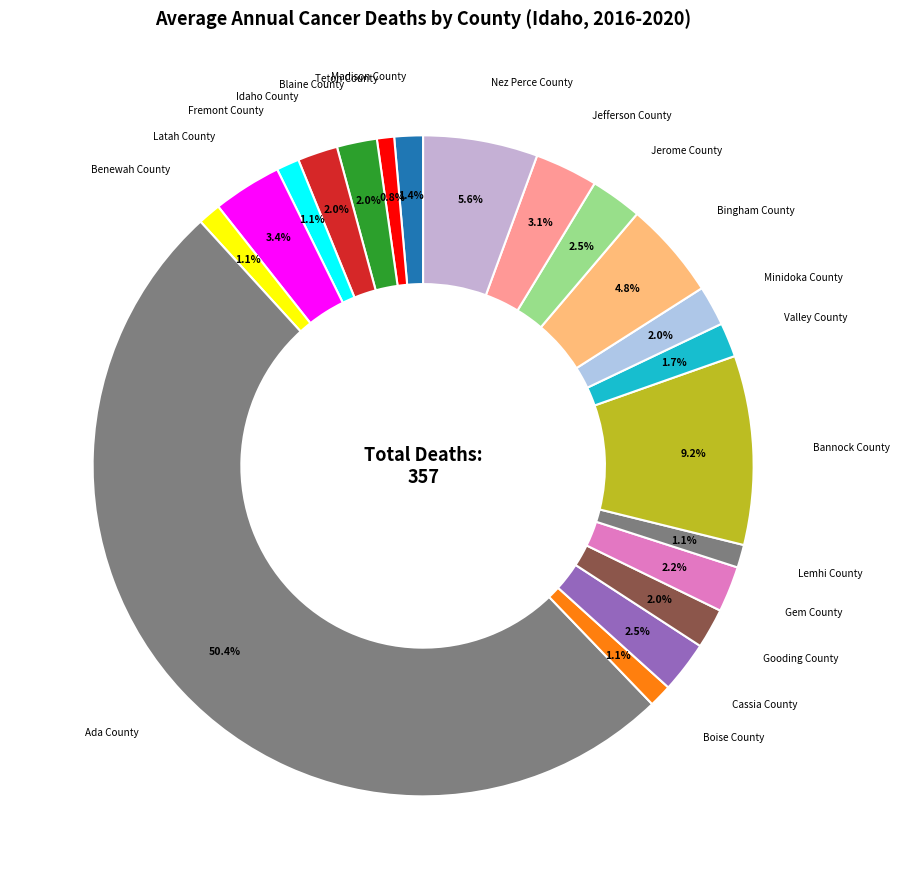

How many segments does this pie chart have?

20